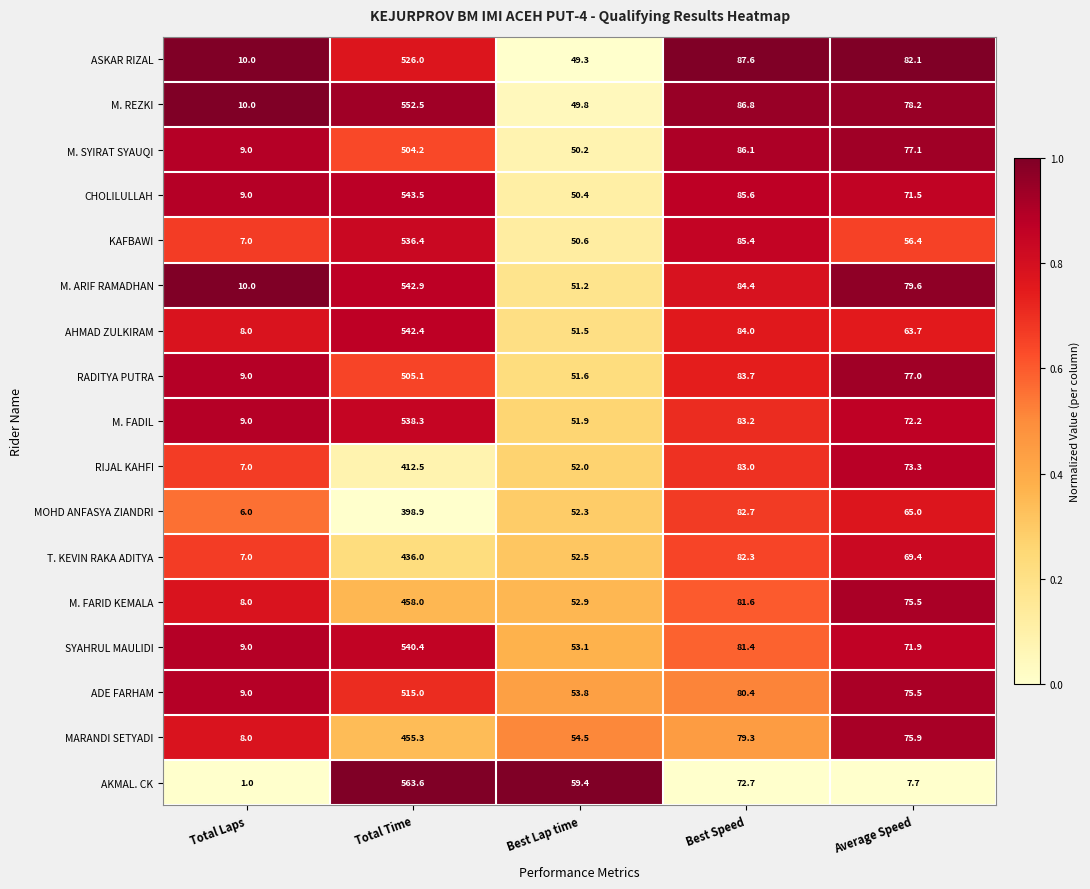

At which category is the sum across all series the highest?

Total Time